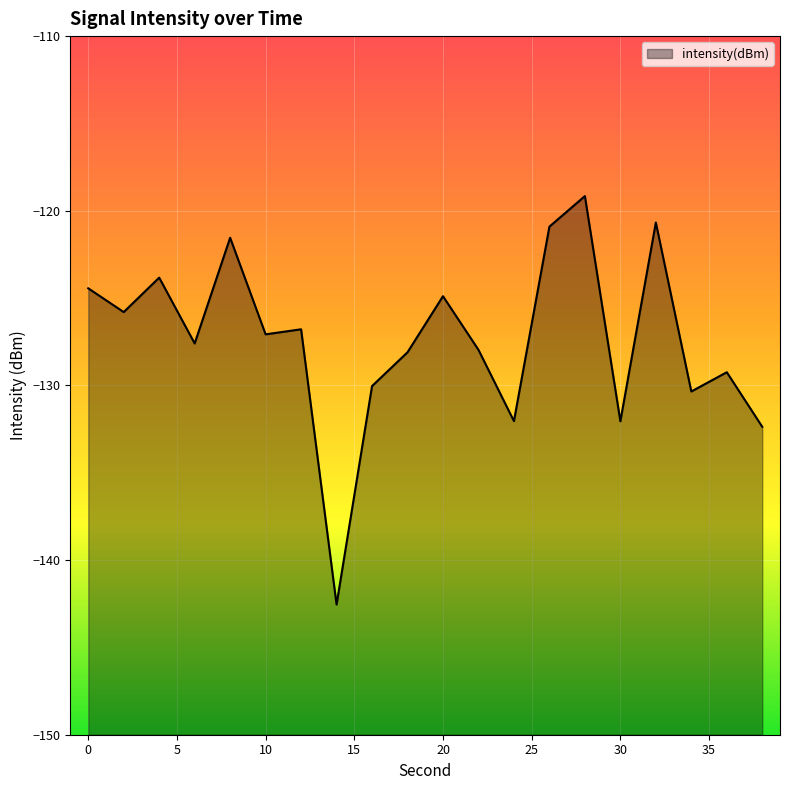

Does the chart display data point markers on the line(s)?

No